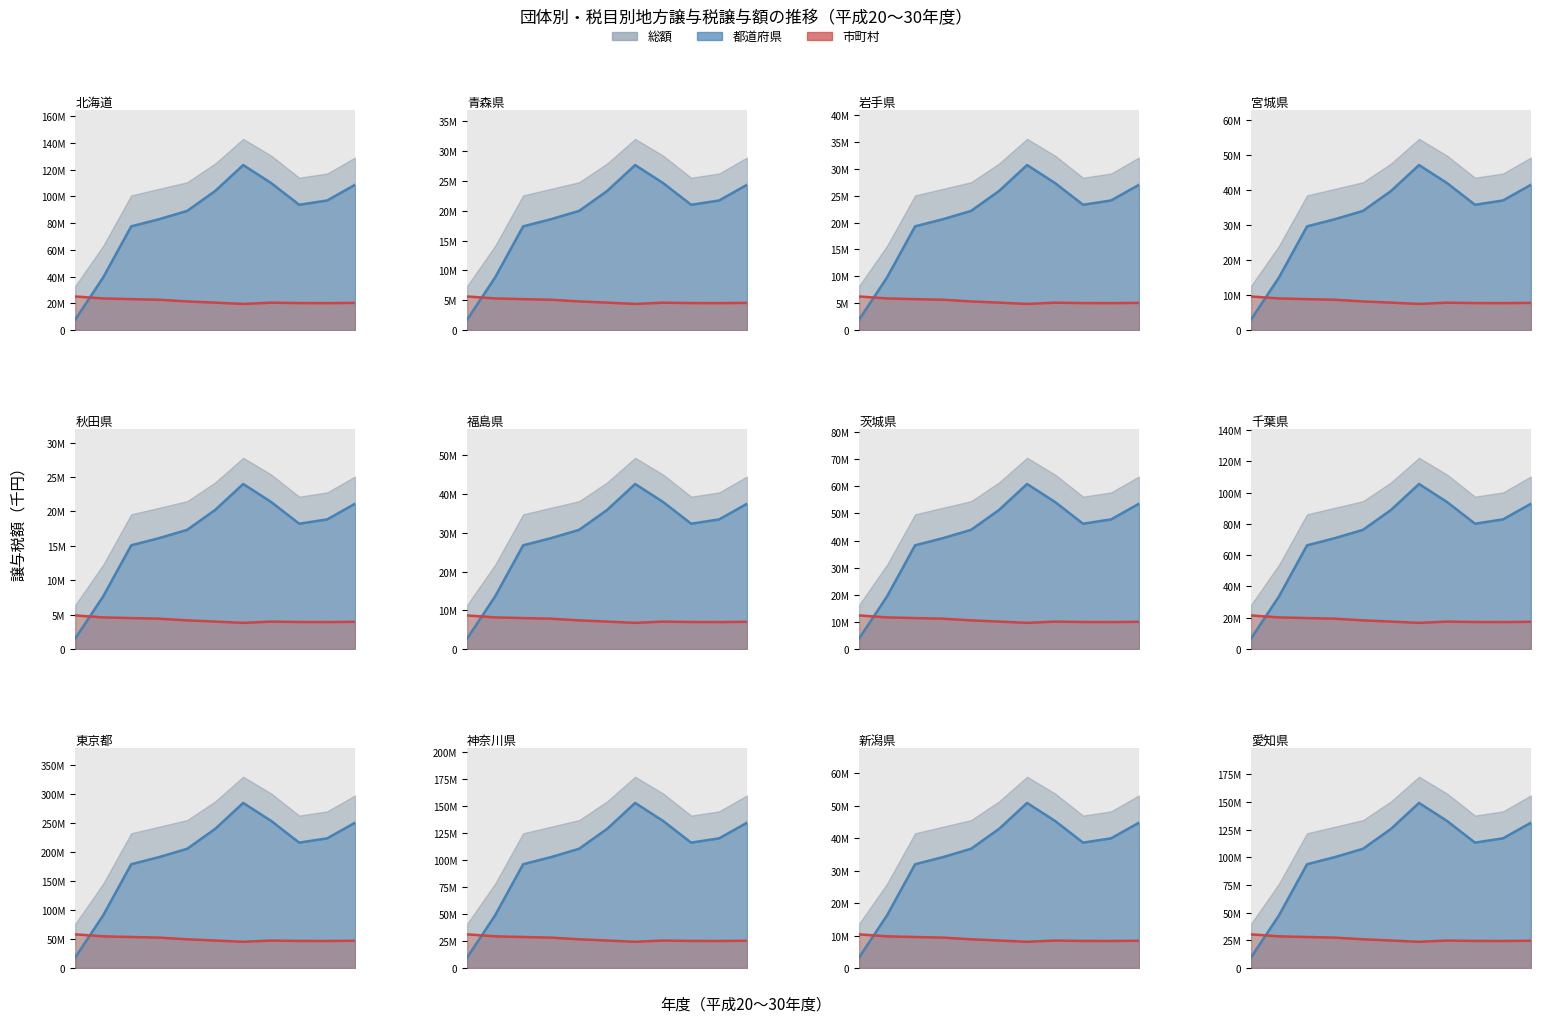

After their last crossing, which series has the higher values: 市町村_line or 都道府県_line?

都道府県_line